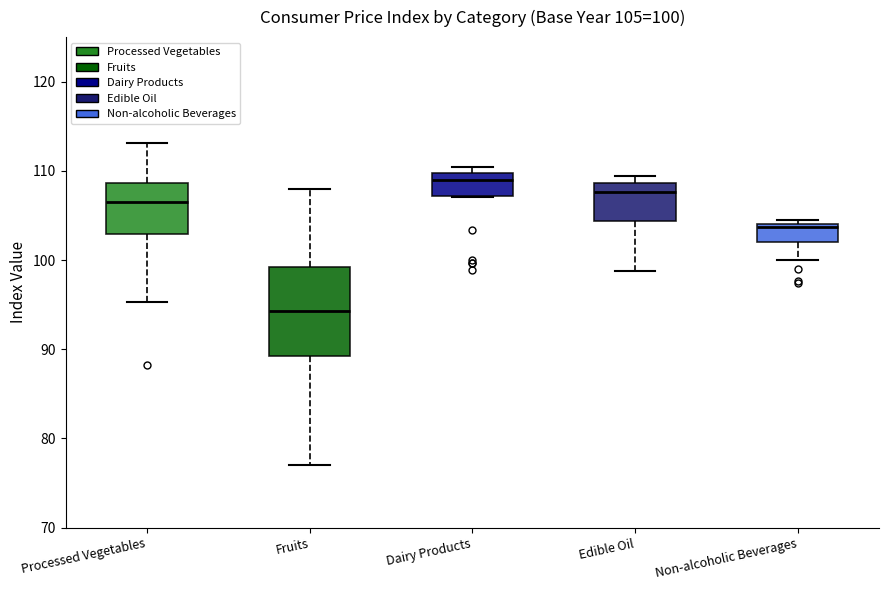

Which box is the tallest, from its lower edge to its upper edge?

Fruits